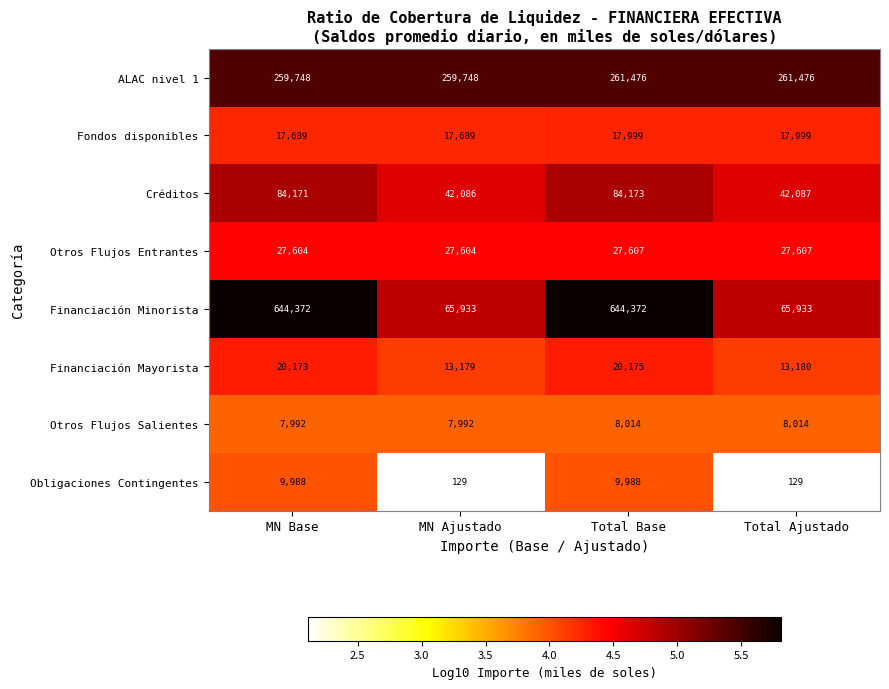

Which series has the largest range (max minus min)?

Financiación Minorista